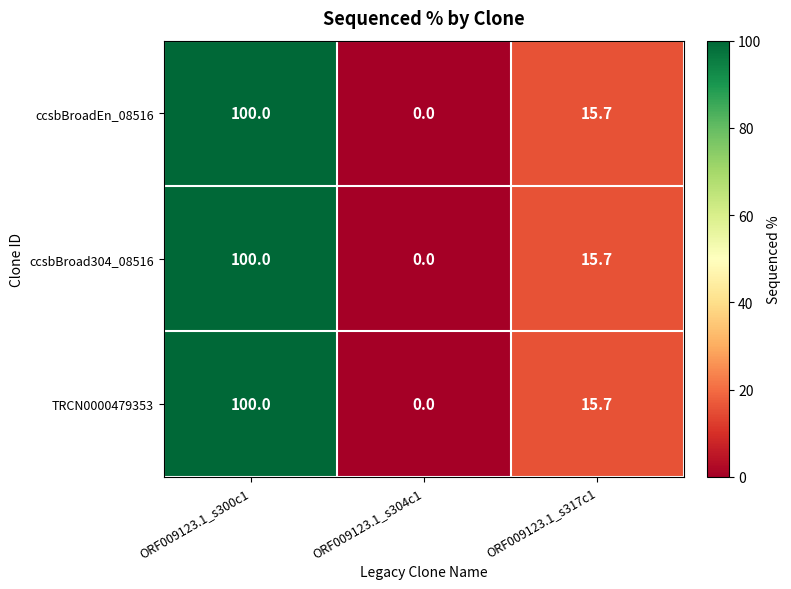

Reading left to right, list all the values displayed in this chart.

ccsbBroadEn_08516: 100.0	0.0	15.7
ccsbBroad304_08516: 100.0	0.0	15.7
TRCN0000479353: 100.0	0.0	15.7